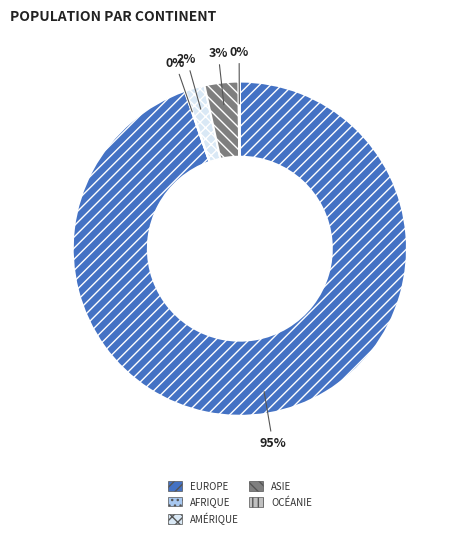

To the nearest percent, what is the average slice percentage?

20%